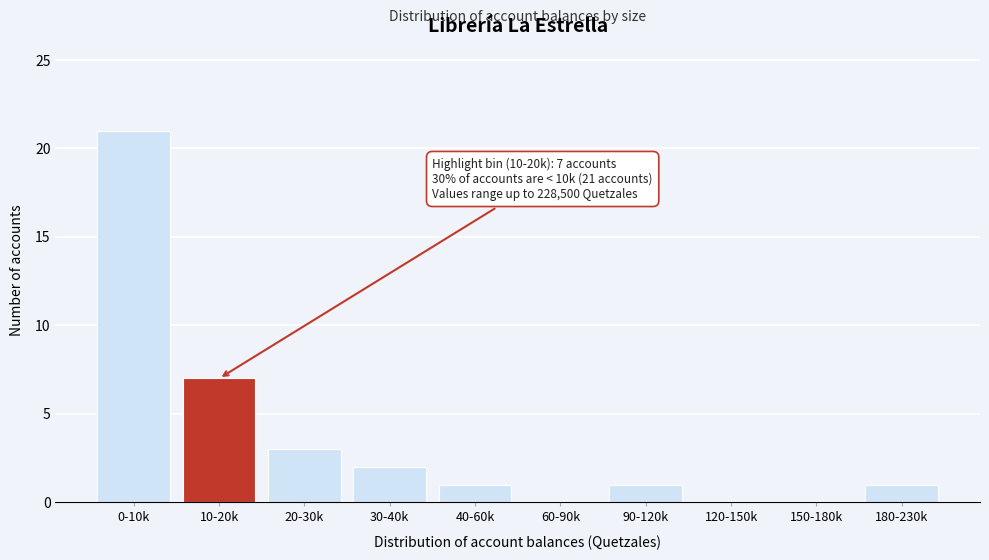

Reading right to left, extract all data points from this chart.

180-230k=1	150-180k=0	120-150k=0	90-120k=1	60-90k=0	40-60k=1	30-40k=2	20-30k=3	10-20k=7	0-10k=21